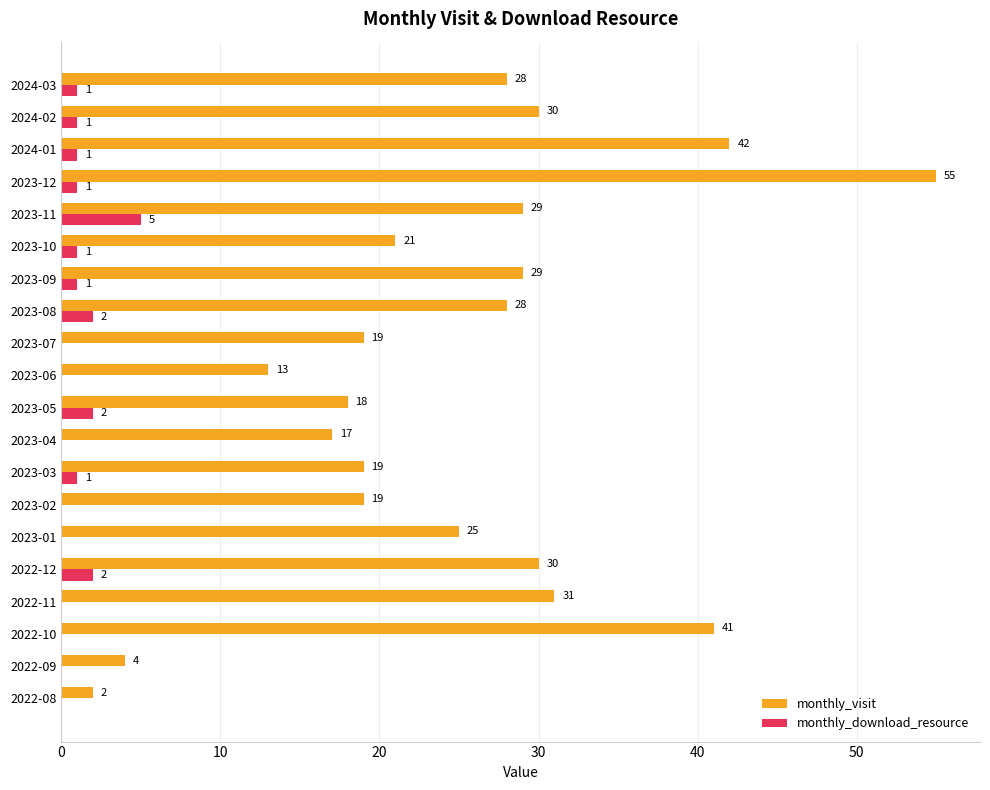

What is the sum of the monthly_visit values at 2023-12 and 2023-05?

73